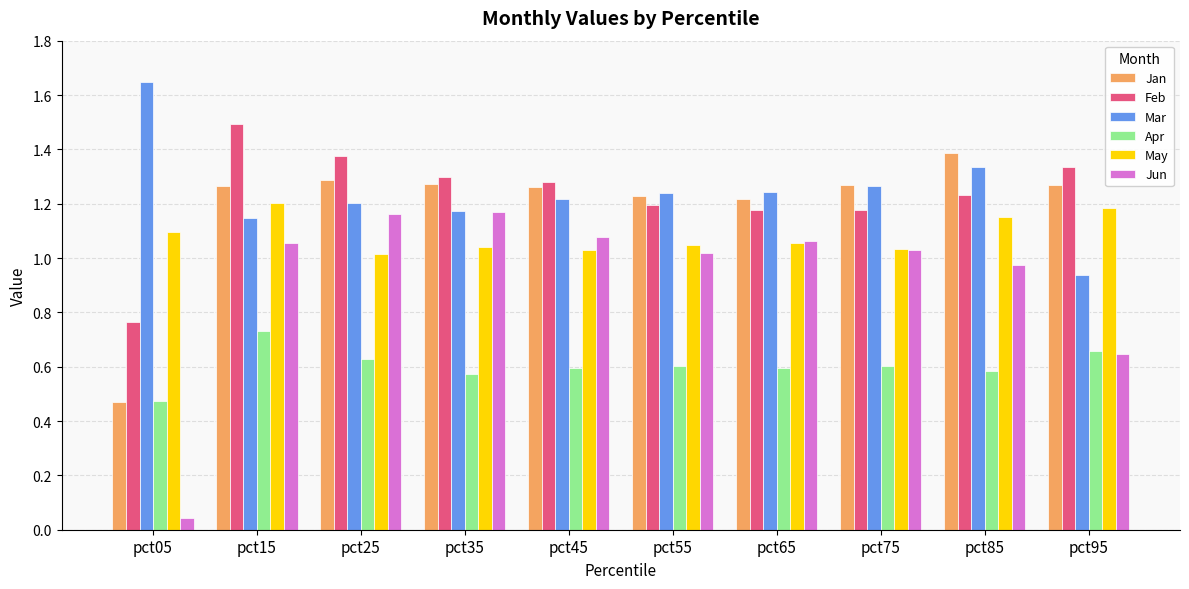

At how many categories does at least one series exceed 0?

10